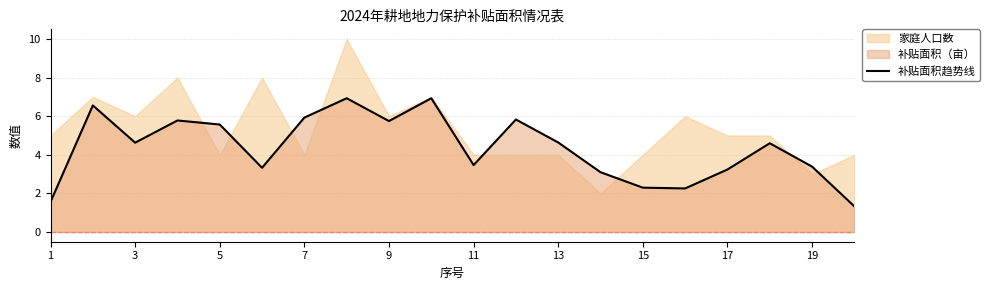

What is the minimum value for 补贴面积趋势线?

1.3